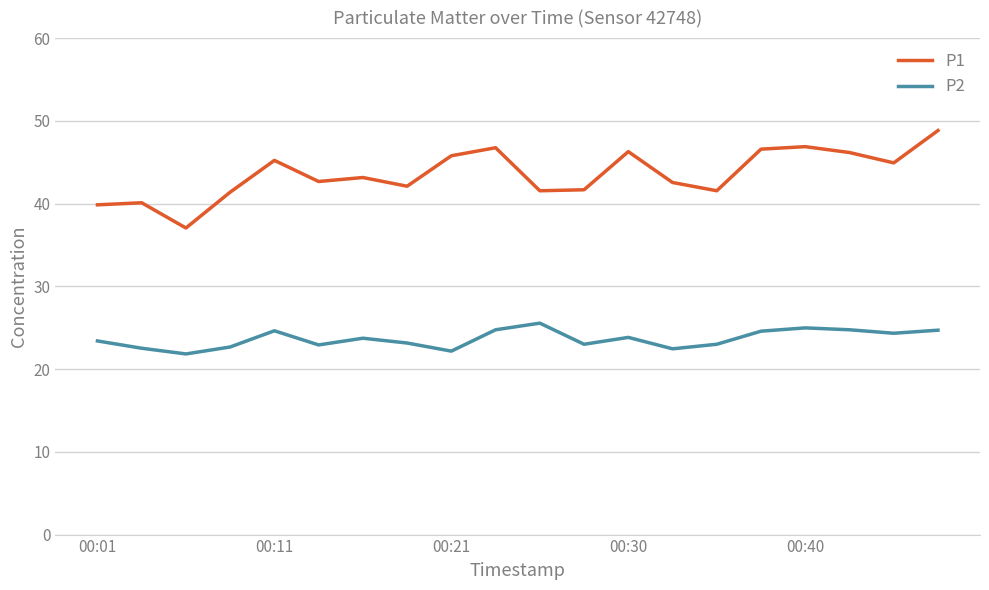

True or false: P2 and P1 cross at least once.

False